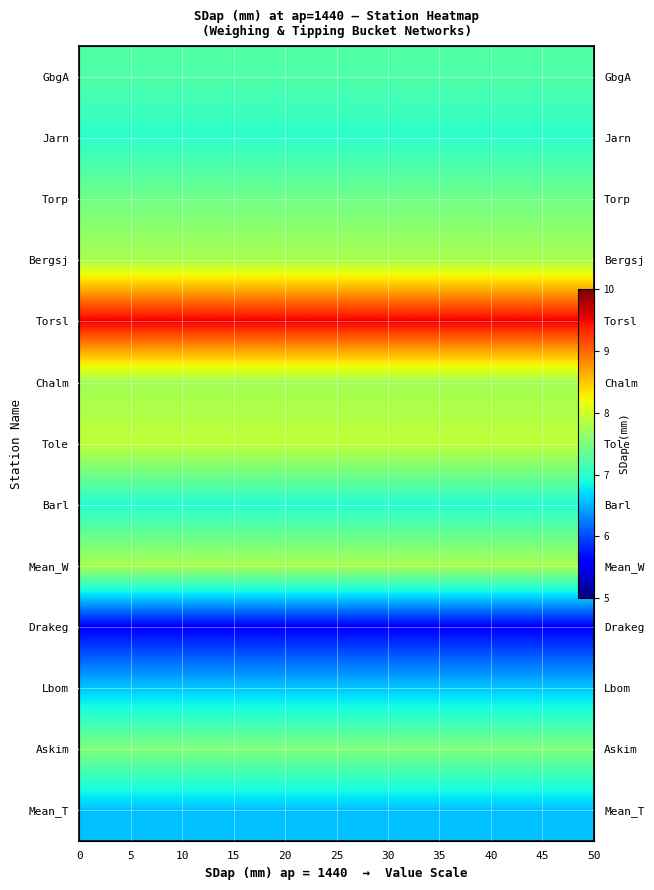

List the series in order of their peak value, lowest first.

Drakeg, Mean_T, Lbom, Barl, Jarn, GbgA, Torp, Askim, Chalm, Mean_W, Bergsj, Tole, Torsl